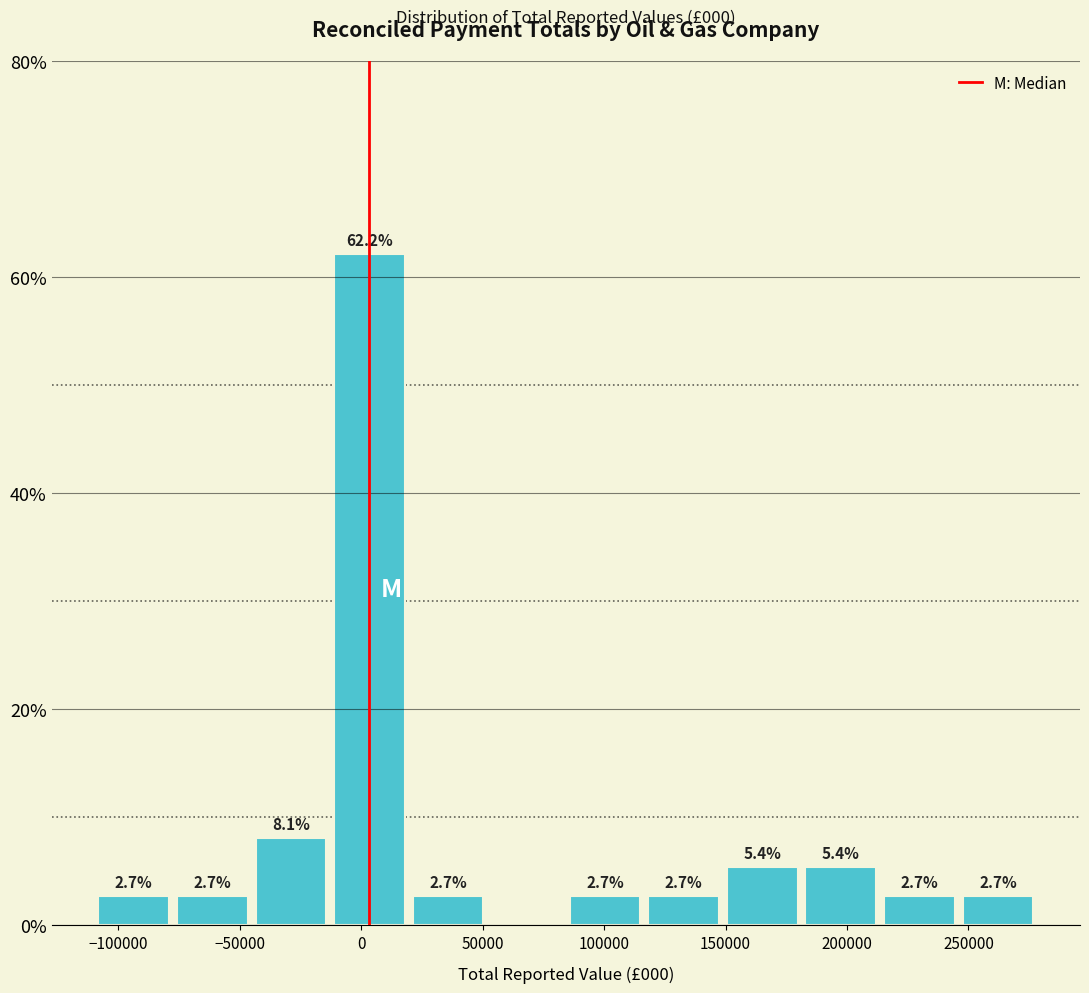

Which range on the x-axis has the tallest bar?

-10000 to 20000